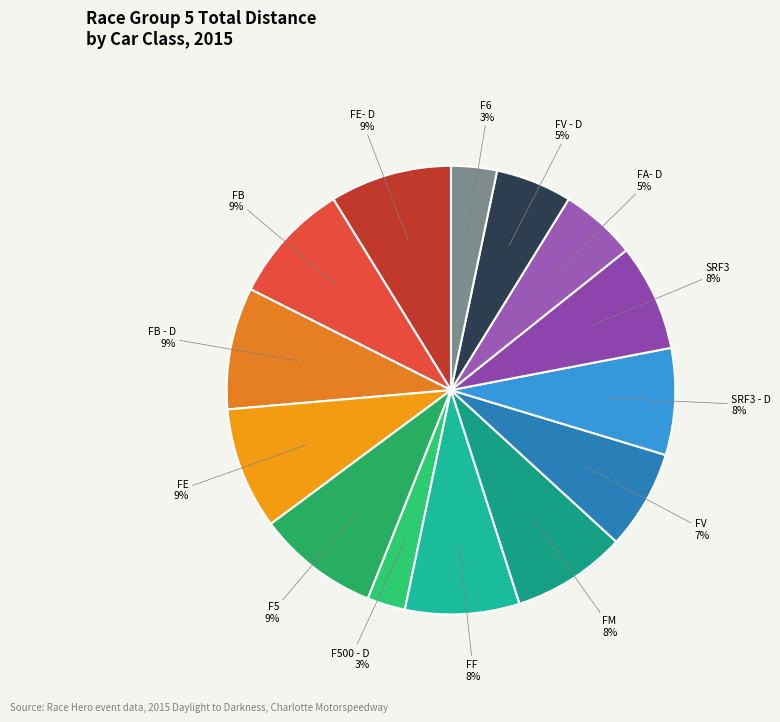

Is there a majority slice in this chart?

No